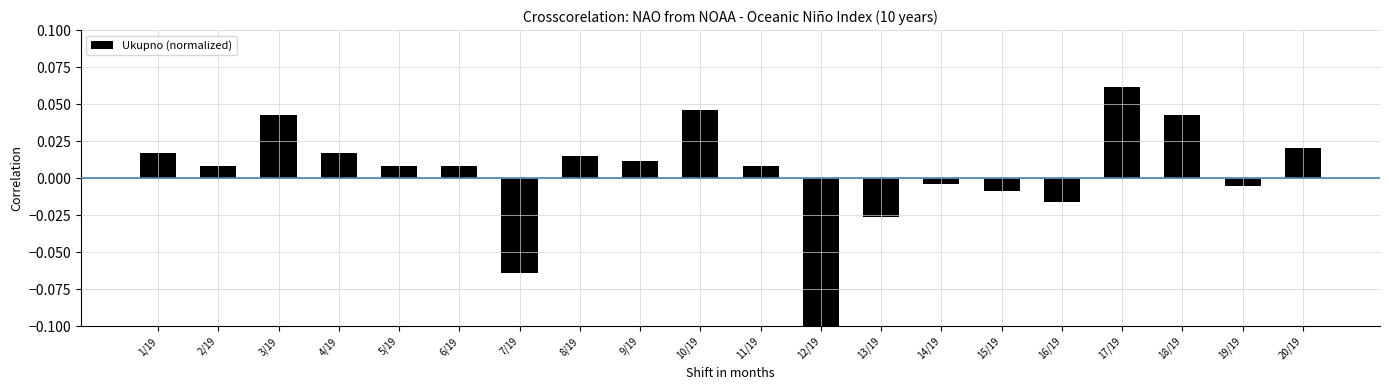

Rank the categories by value from highest to lowest.

17/19, 10/19, 3/19, 18/19, 20/19, 1/19, 4/19, 8/19, 9/19, 2/19, 5/19, 6/19, 11/19, 14/19, 19/19, 15/19, 16/19, 13/19, 7/19, 12/19